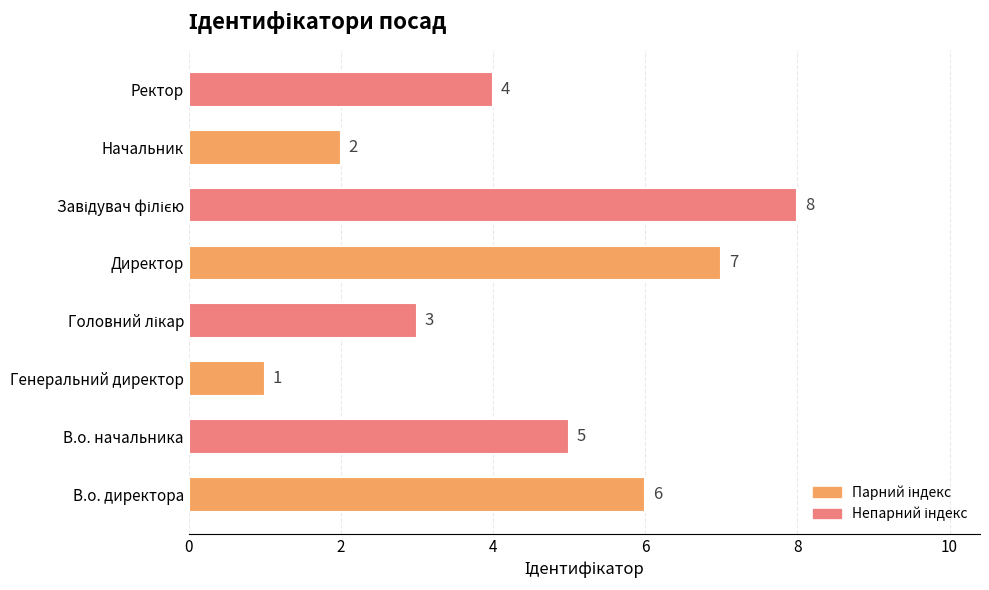

What is the sum of the values at Ректор and В.о. начальника?

9